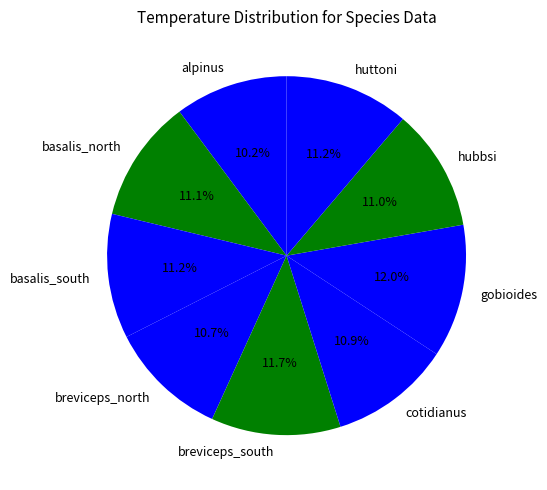

Is there any slice that represents more than half of the pie?

No